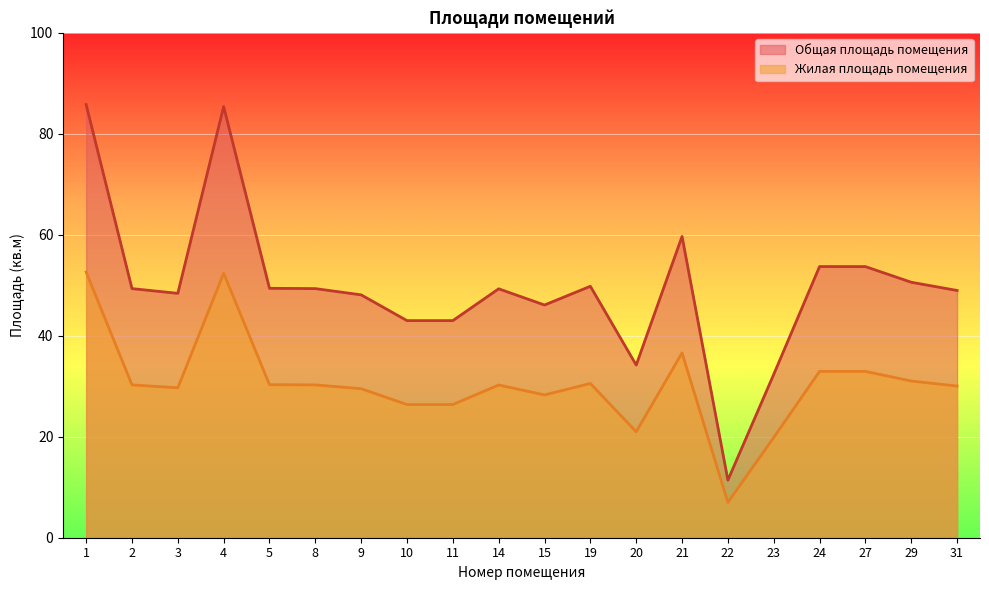

What are all the series names shown in the legend?

Общая площадь помещения, Жилая площадь помещения